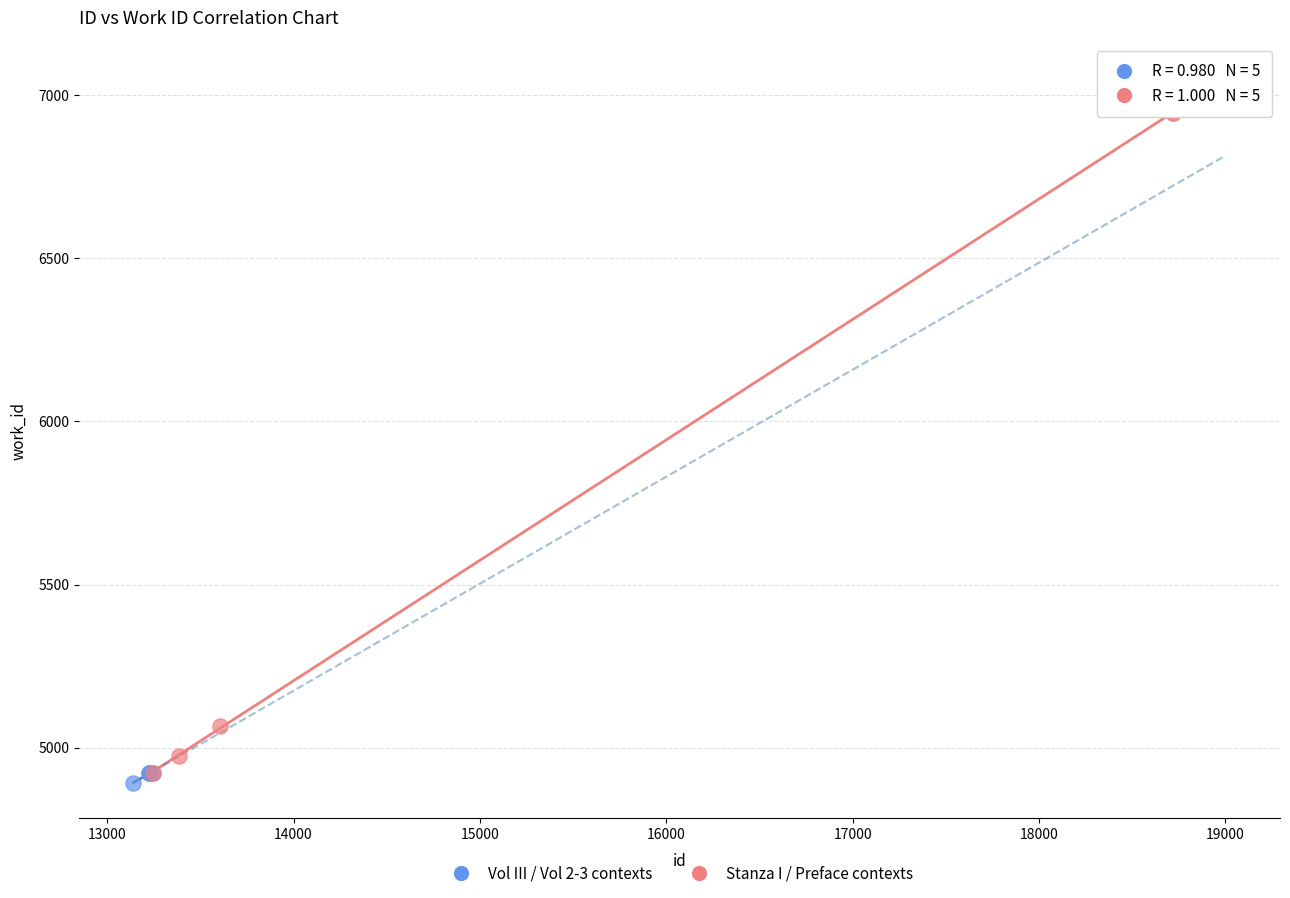

Which series reaches the minimum Y coordinate?

Vol III / Vol 2-3 contexts